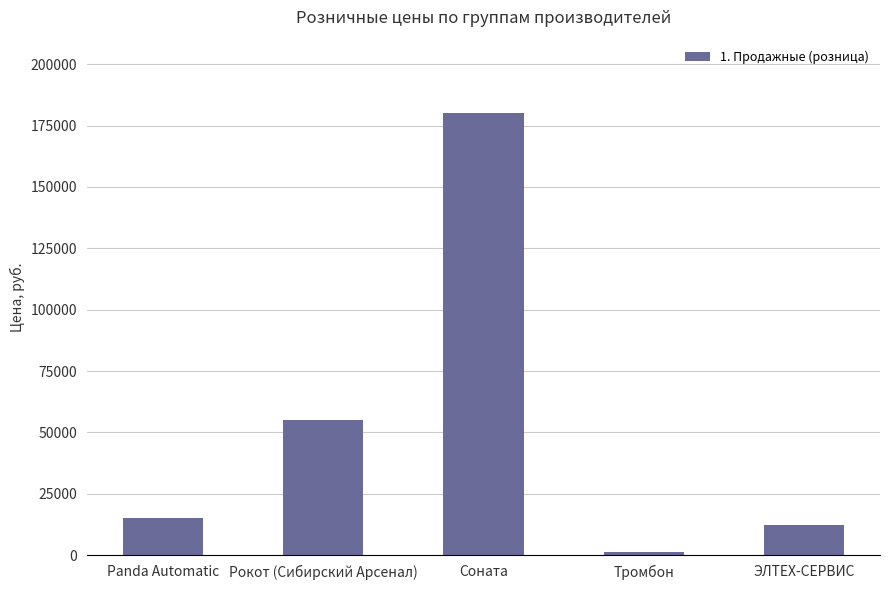

What is the sum of the values at Соната and Рокот (Сибирский Арсенал)?

235245